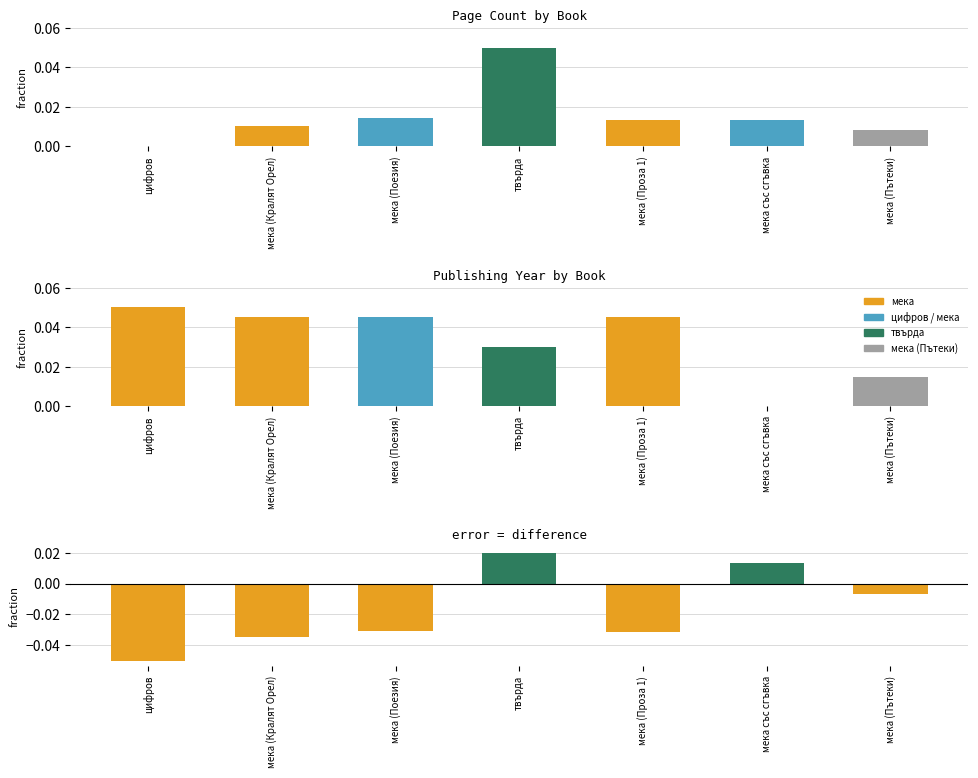

What position from the left is мека (Кралят Орел)?

2